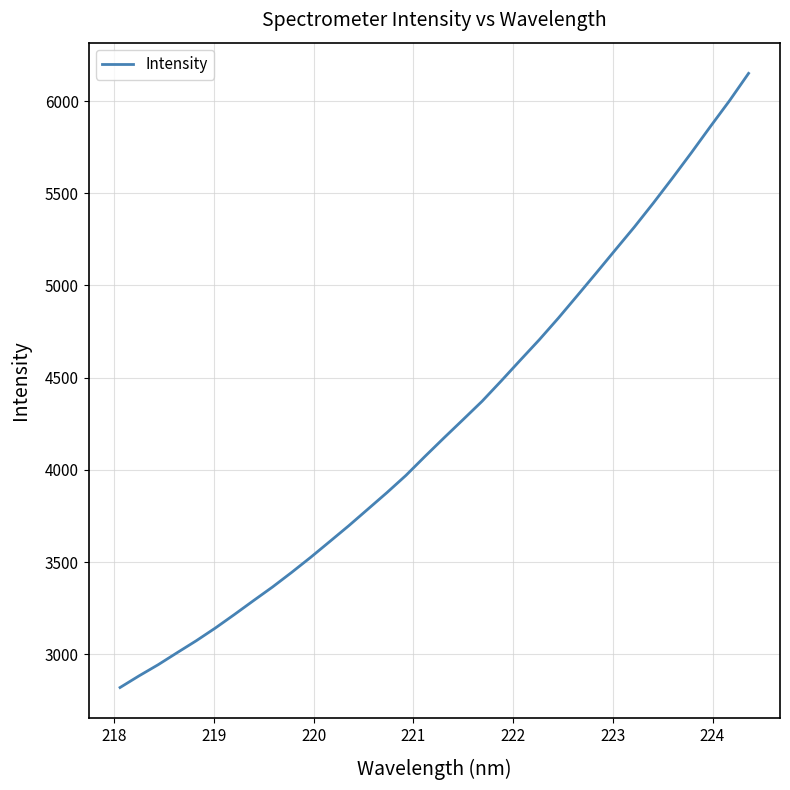

What is the minimum value shown in the chart?

2820.1